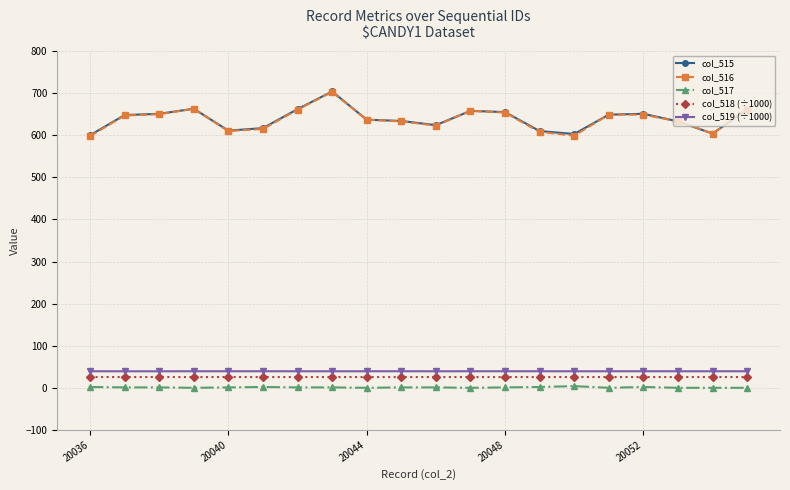

True or false: col_519 (÷1000) and col_516 cross at least once.

False